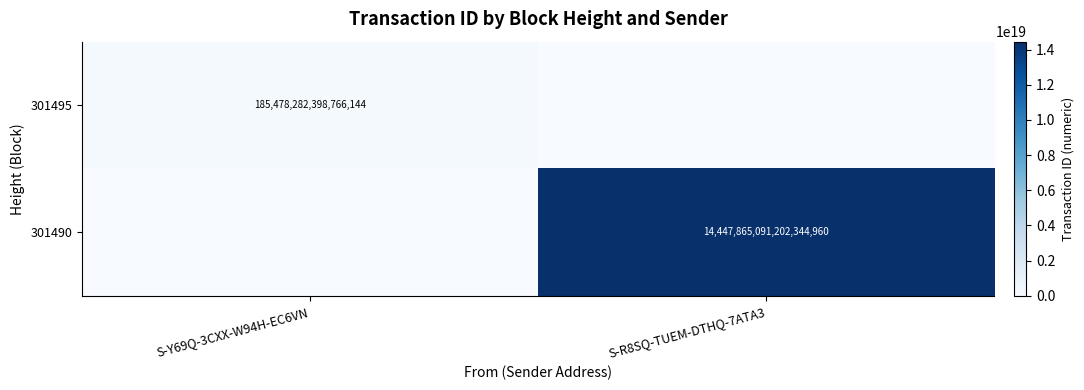

The 301495 series shows 308992822128996800 at S-Y69Q-3CXX-W94H-EC6VN. True or false?

False